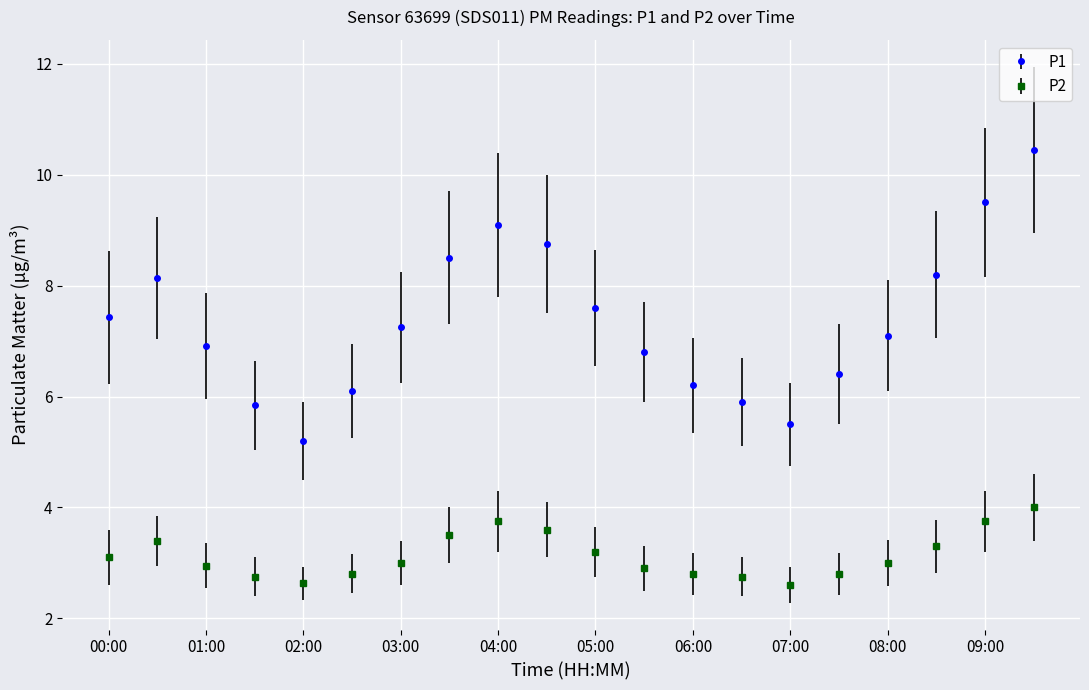

What is the smallest value displayed?

2.6